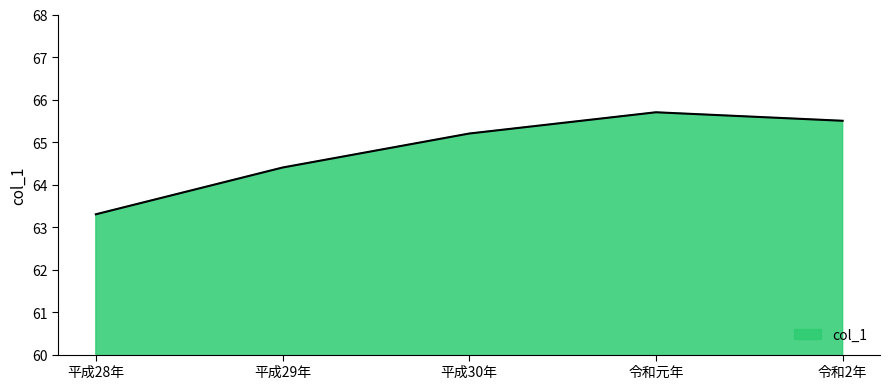

Which has a higher value, 平成29年 or 平成30年?

平成30年